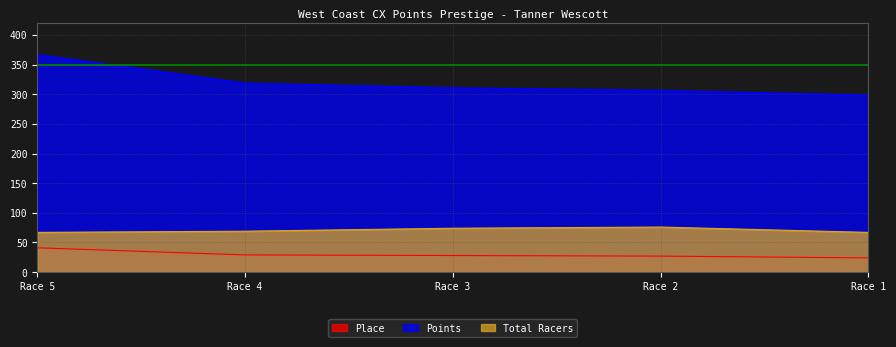

Rank the categories by Place value from highest to lowest.

Race 5, Race 4, Race 3, Race 2, Race 1